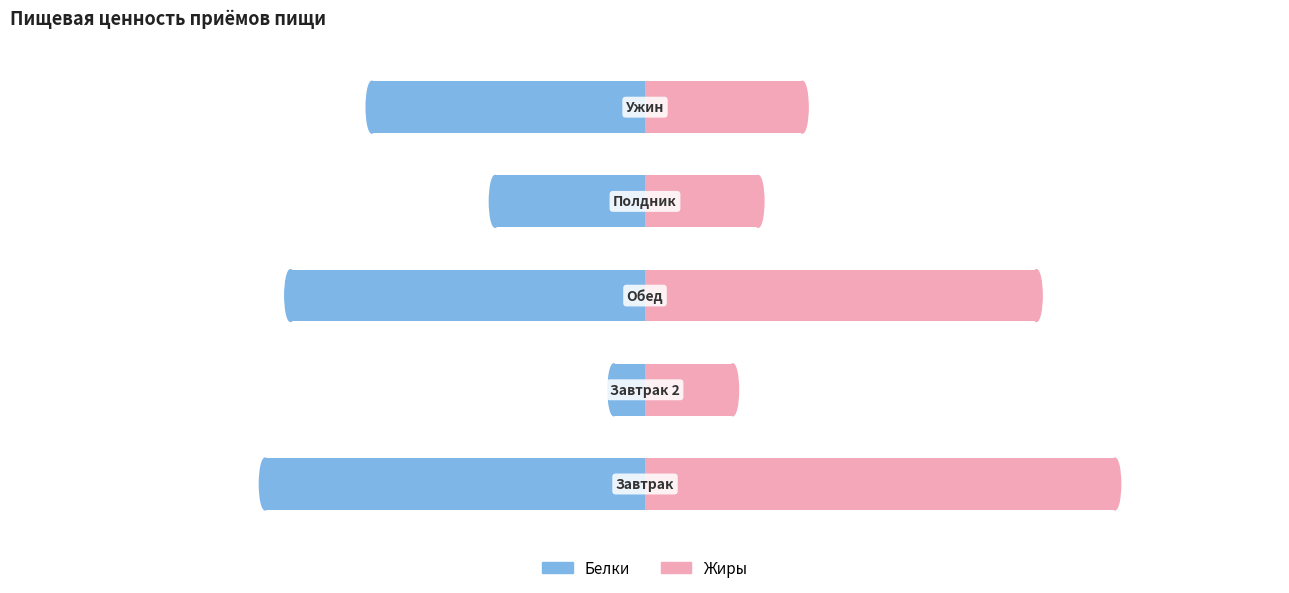

The Белки series shows -2.7 at 1. True or false?

True